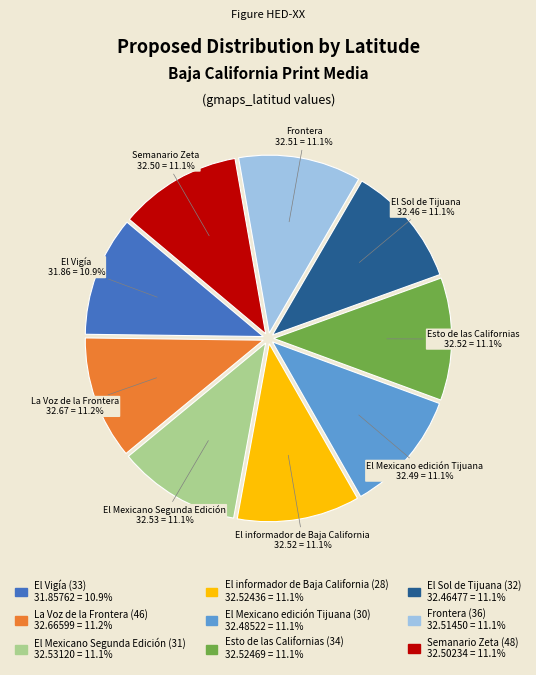

To the nearest percent, what percentage of the pie is El Sol de Tijuana (32)?

11%